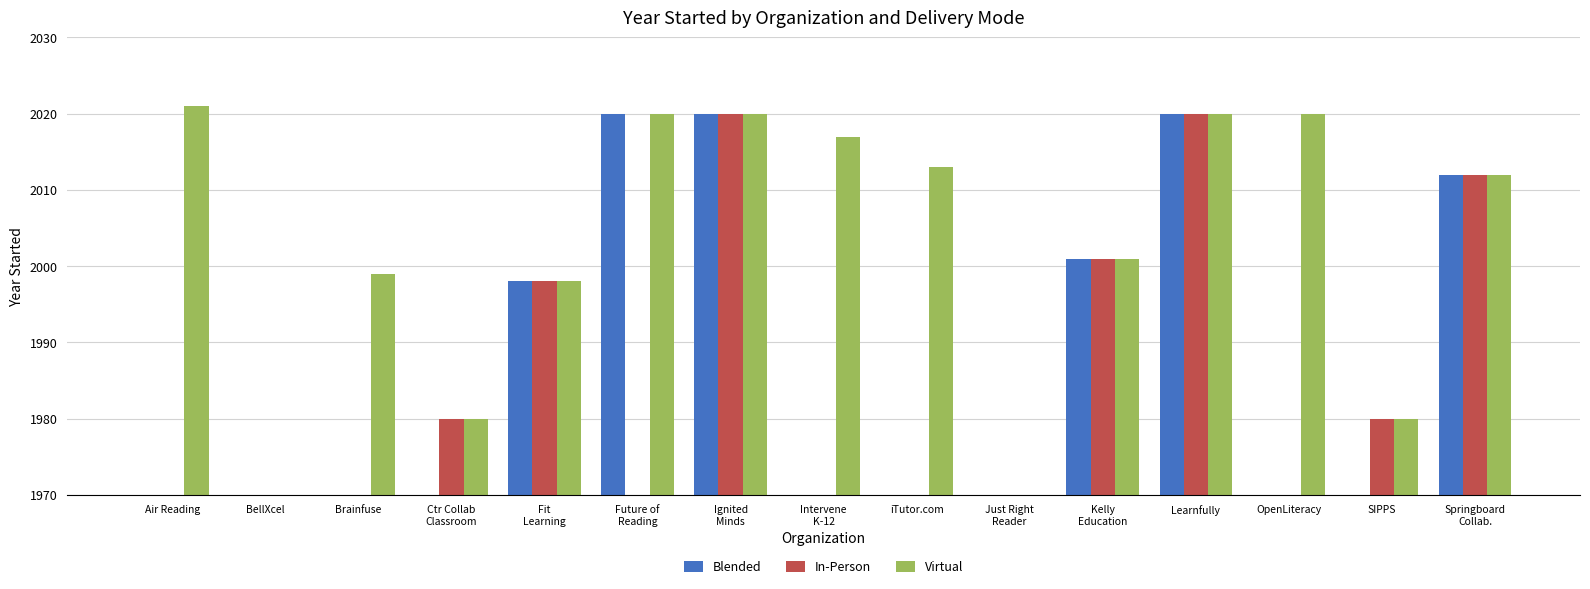

Which series has the largest range (max minus min)?

Virtual